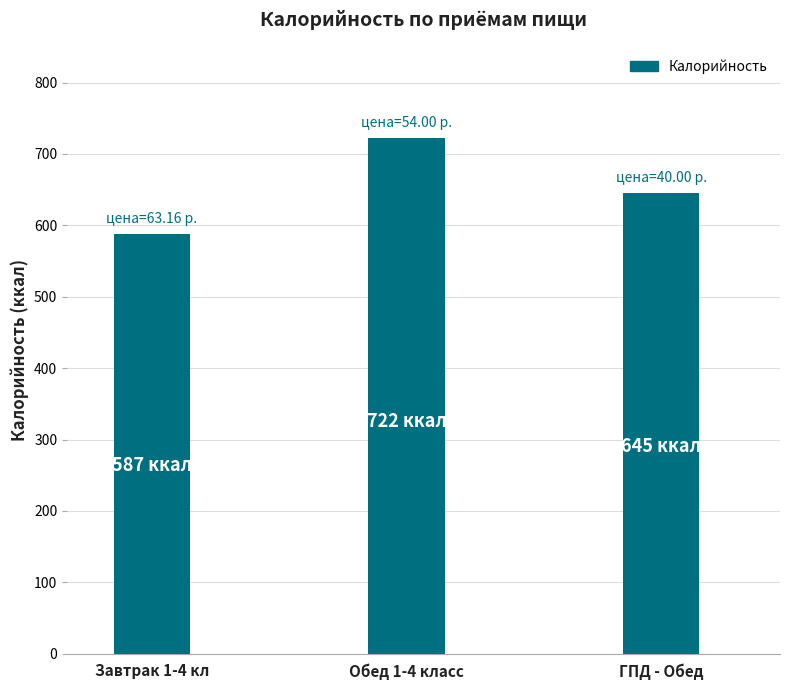

List the labels in order of value, largest first.

Обед 1-4 класс, ГПД - Обед, Завтрак 1-4 кл